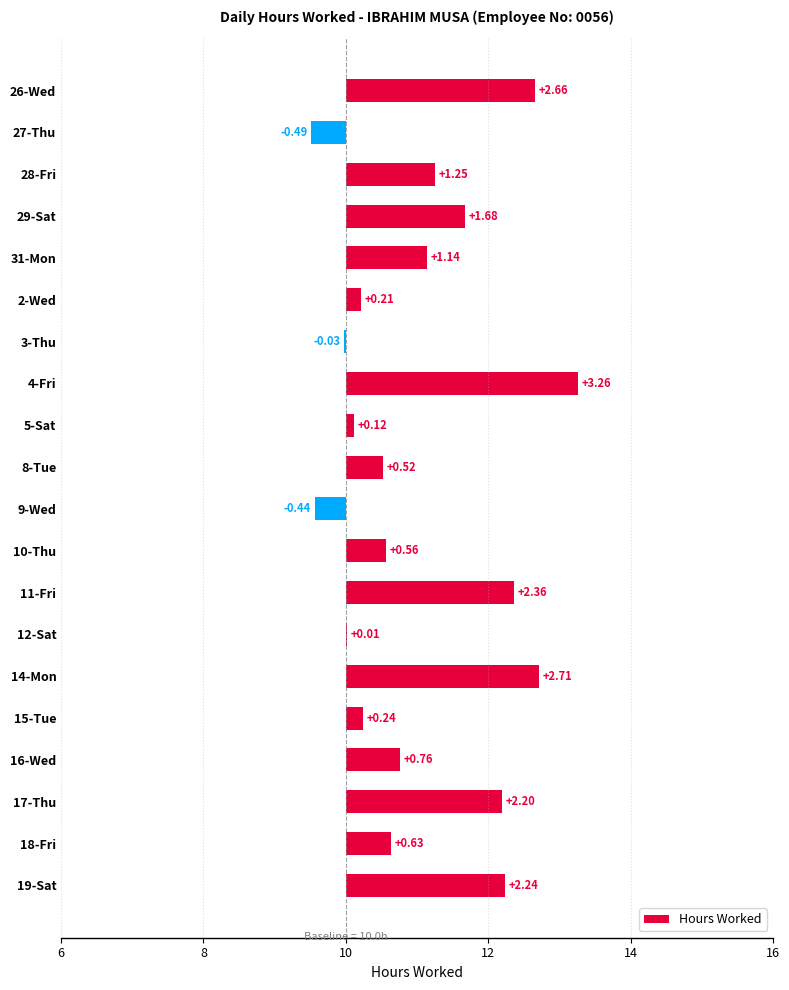

What is the minimum value shown in the chart?

-0.5